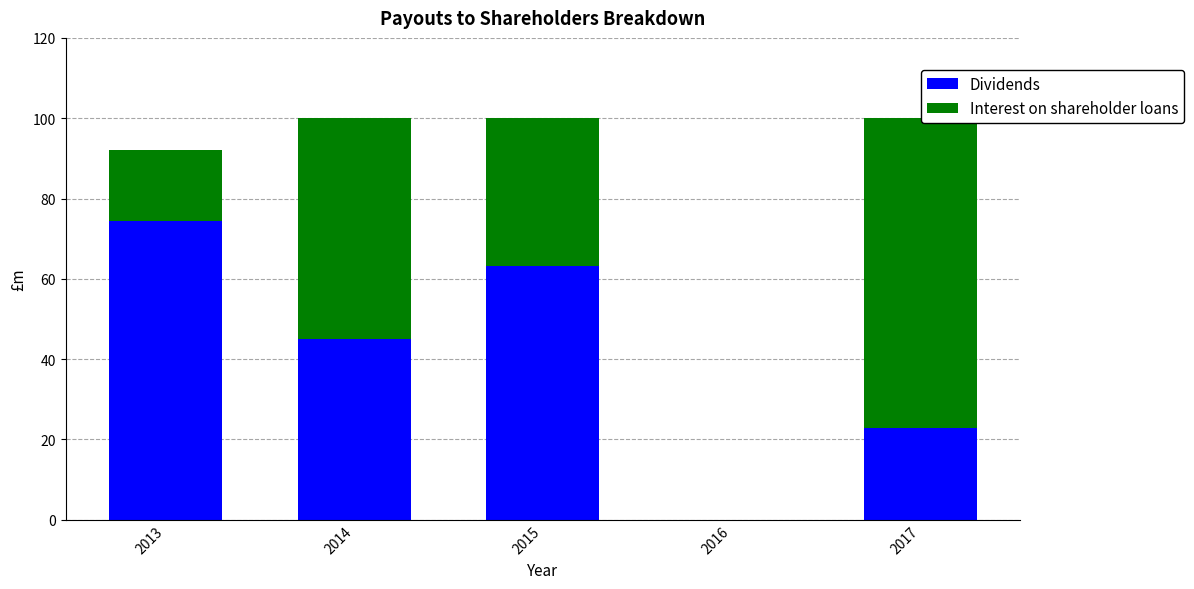

What is the sum of the Dividends values at 2016 and 2013?

74.5